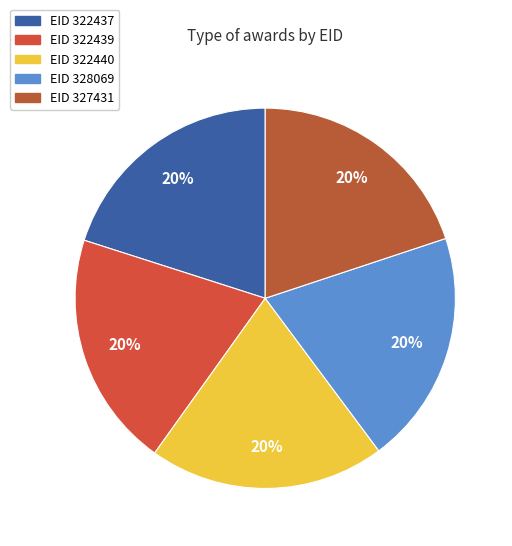

Count the number of slices in the pie.

5